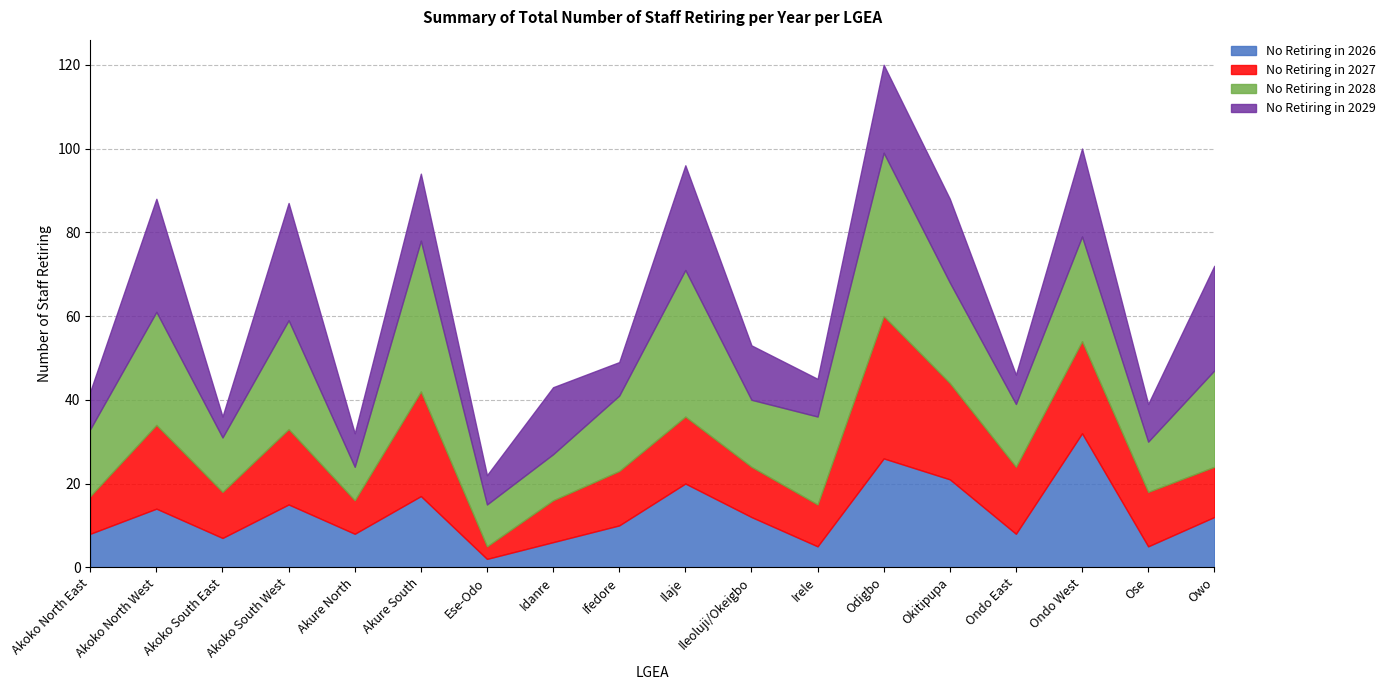

Which category has the lowest value across all series?

Ese-Odo